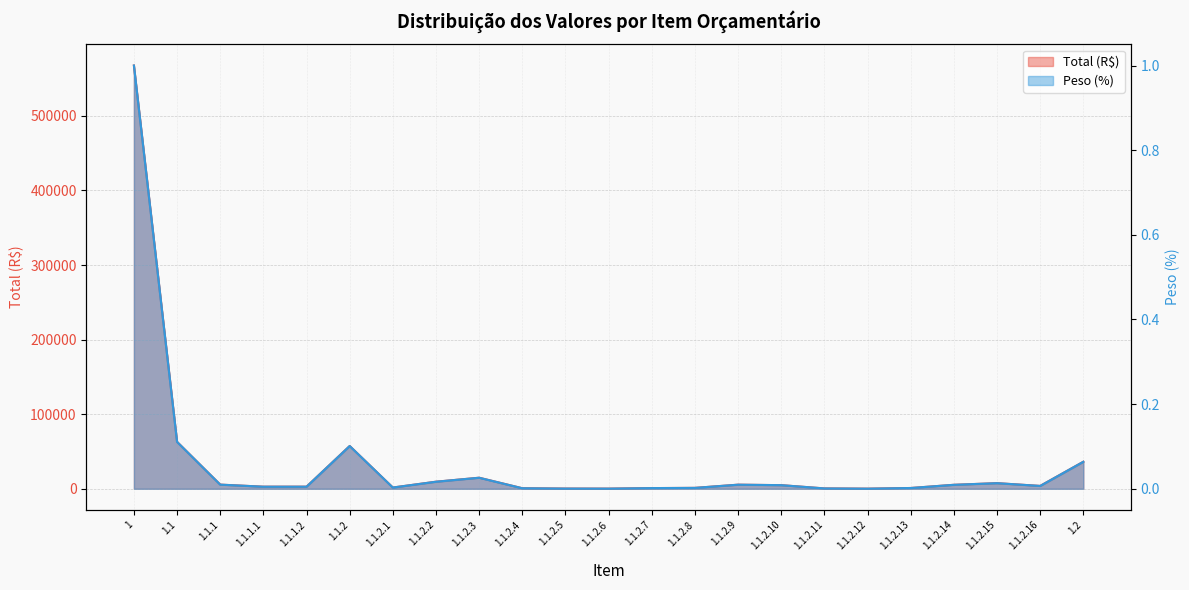

True or false: Total and Peso (%) cross at least once.

False